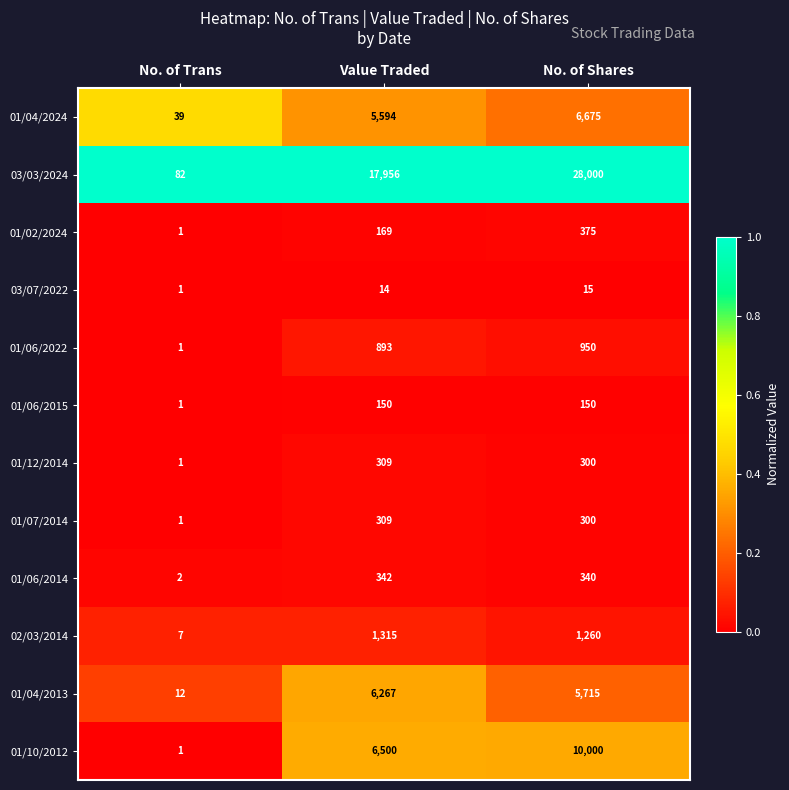

What is the total value across all series at No. of Trans?

149